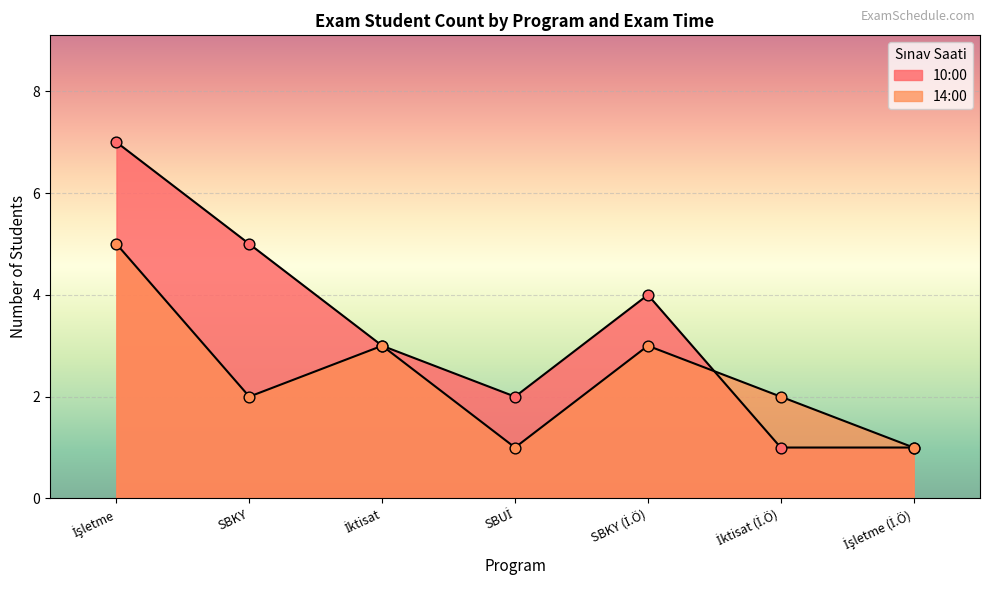

Which series has the widest spread of Y values?

10:00